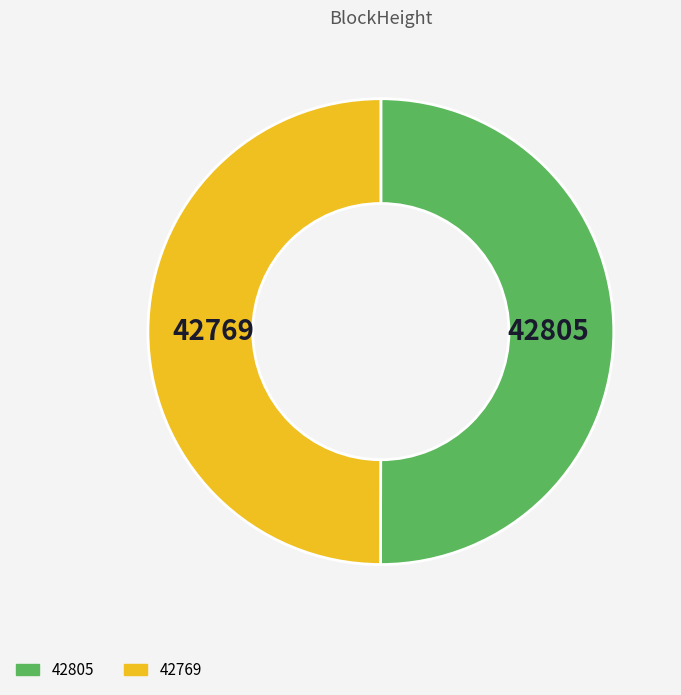

How many segments does this pie chart have?

2